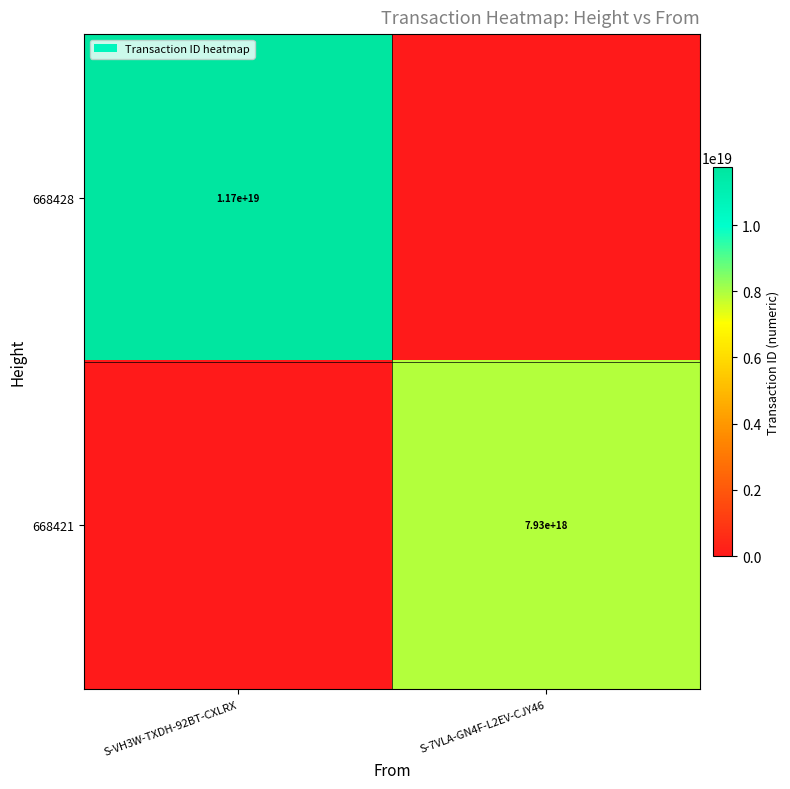

What is the total value across all series at S-7VLA-GN4F-L2EV-CJY46?

7932280440846555136